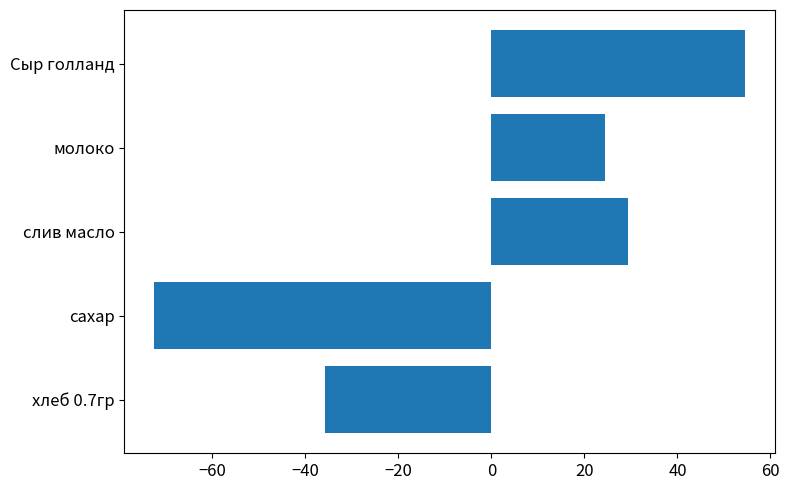

At which label is the value closest to -9?

хлеб 0.7гр